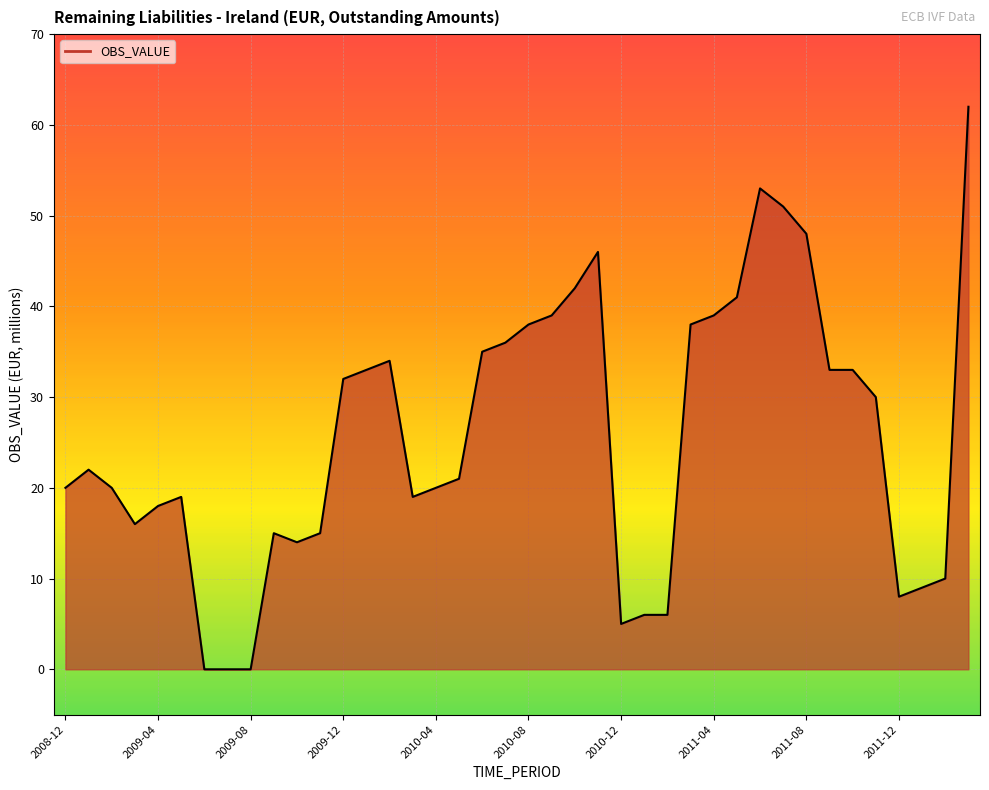

What is the sum of all values?

1026